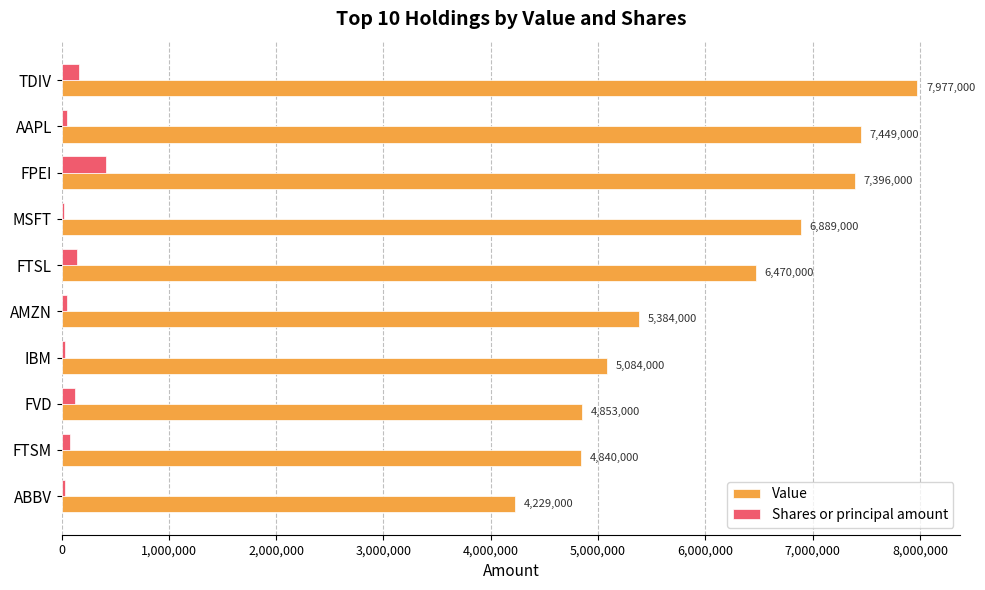

True or false: Value has a value of 7396000 at FPEI.

True